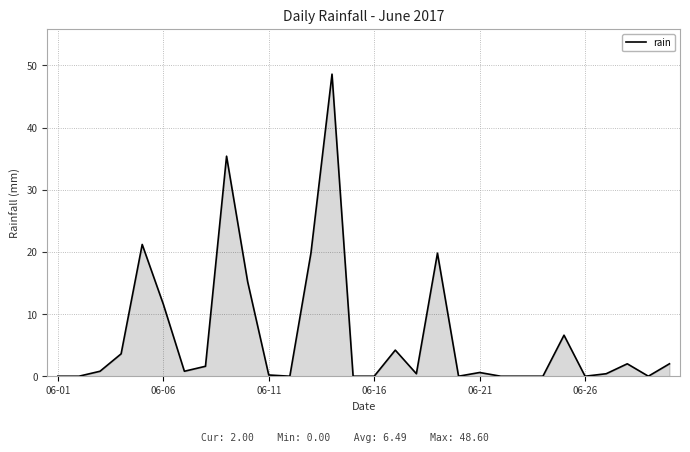

What is the maximum value shown in the chart?

48.6